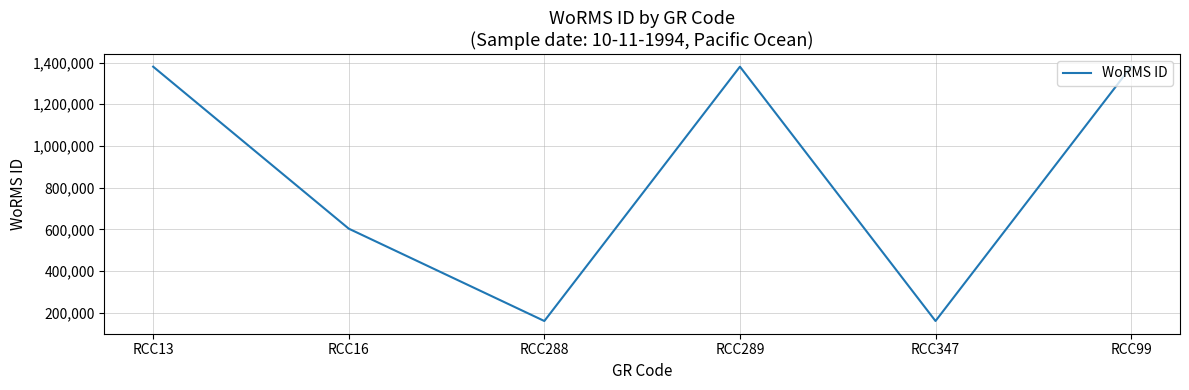

What is the average value?

844298